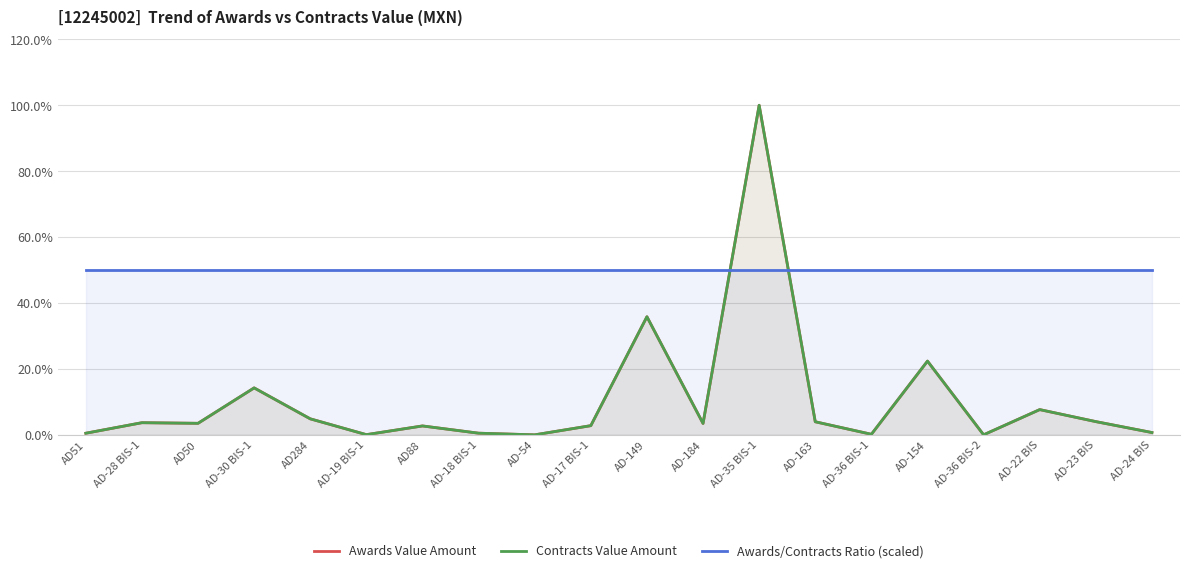

What are all the series names shown in the legend?

Awards Value Amount, Contracts Value Amount, Awards/Contracts Ratio (scaled)